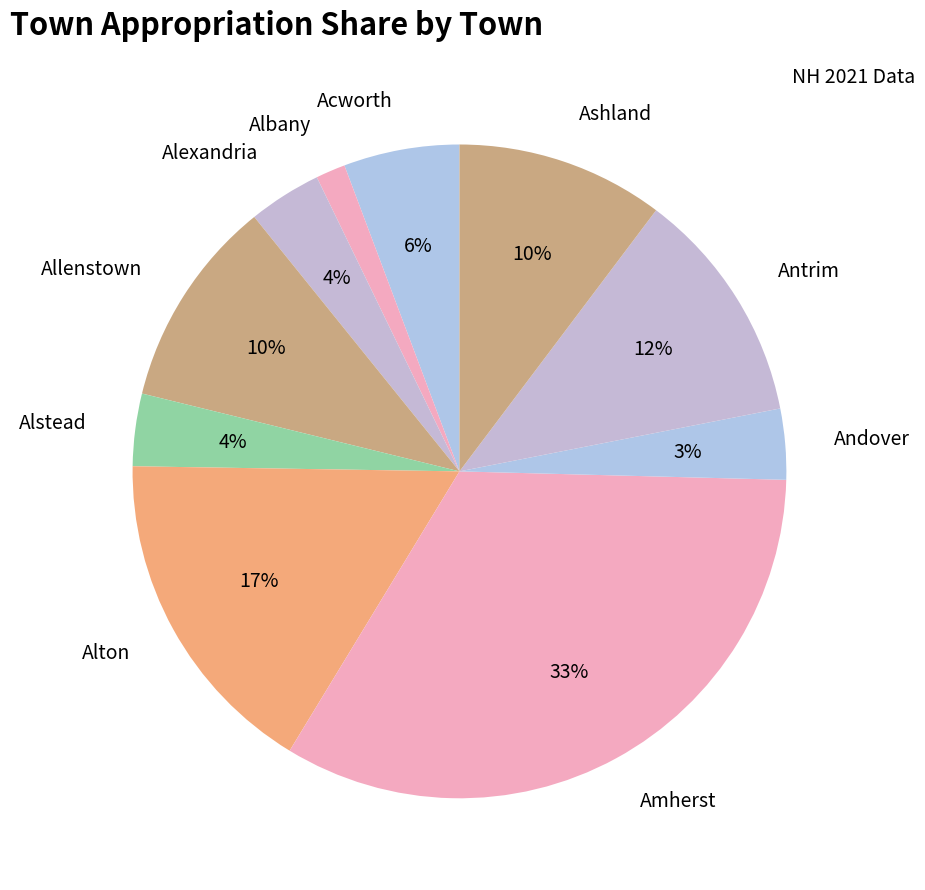

Which slice is the largest?

Amherst